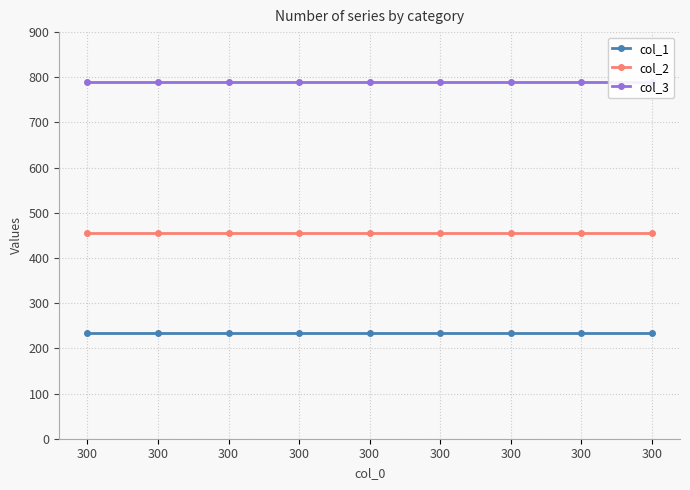

What is the value of the col_1 point at the 1st from the left?

234